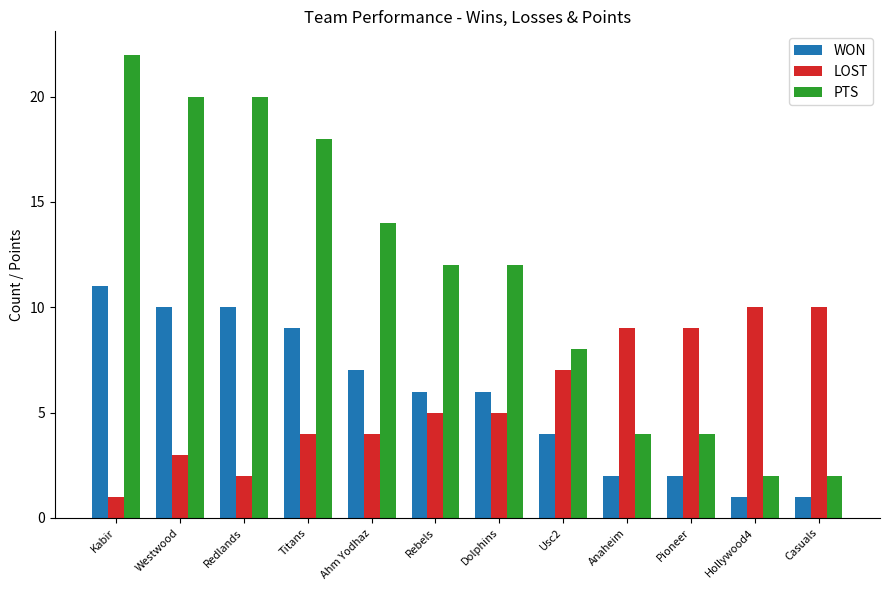

At Ahm Yodhaz, list the series in order from smallest to largest.

LOST, WON, PTS